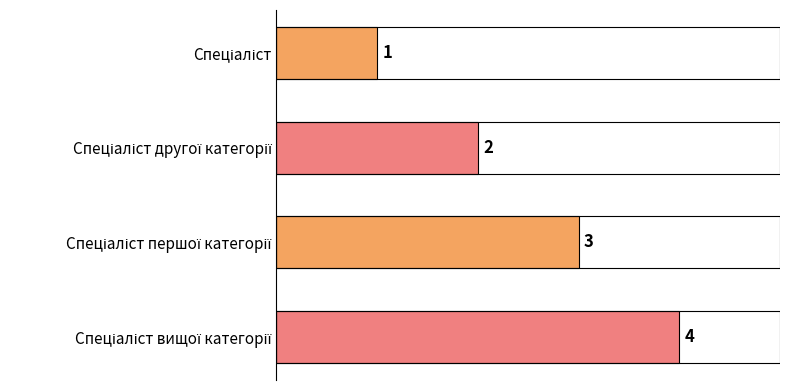

How many distinct data groups are displayed?

1